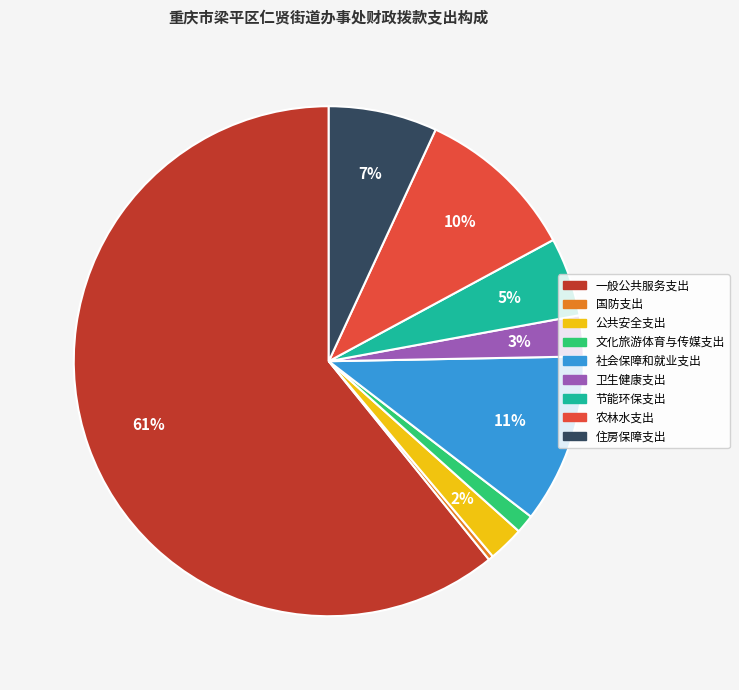

Is the sum of 一般公共服务支出 and 卫生健康支出 greater than half?

Yes